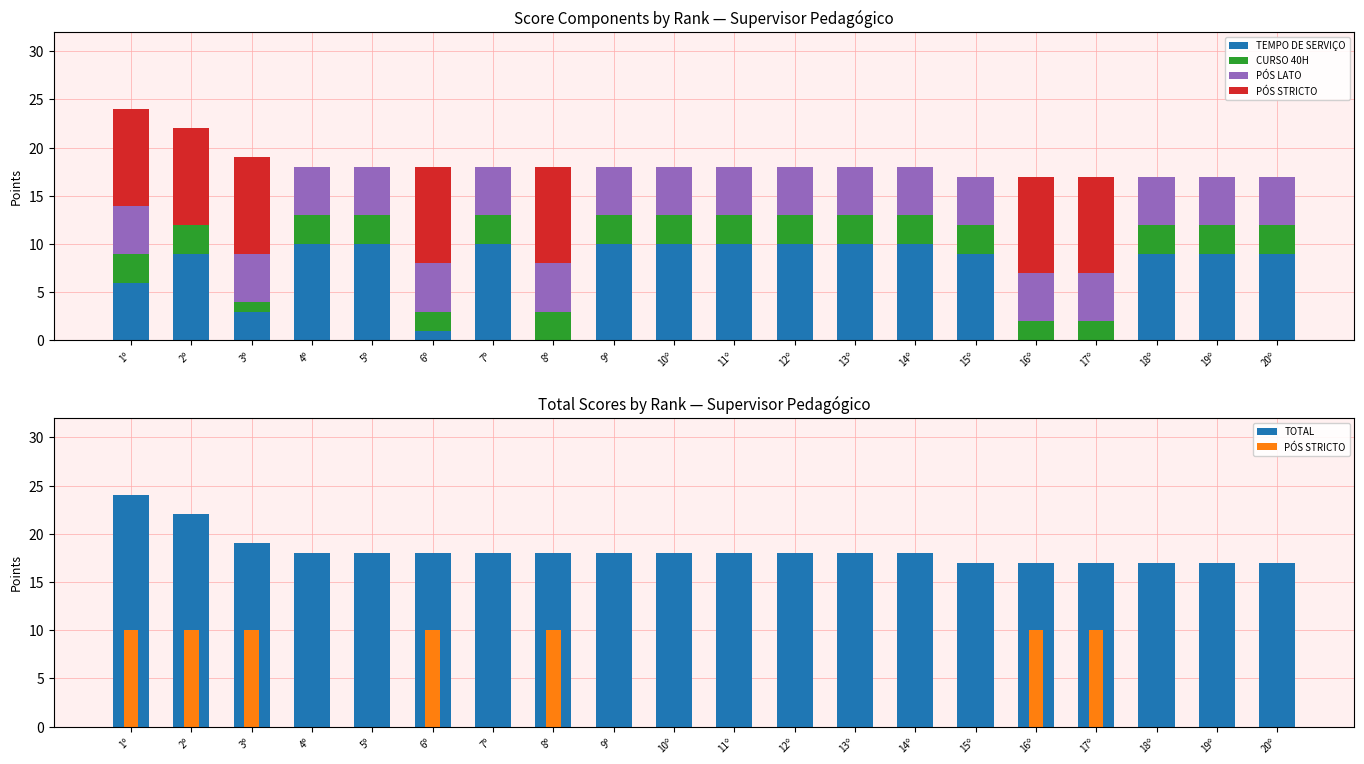

What is the difference between the maximum and minimum values in the PÓS LATO series?

5